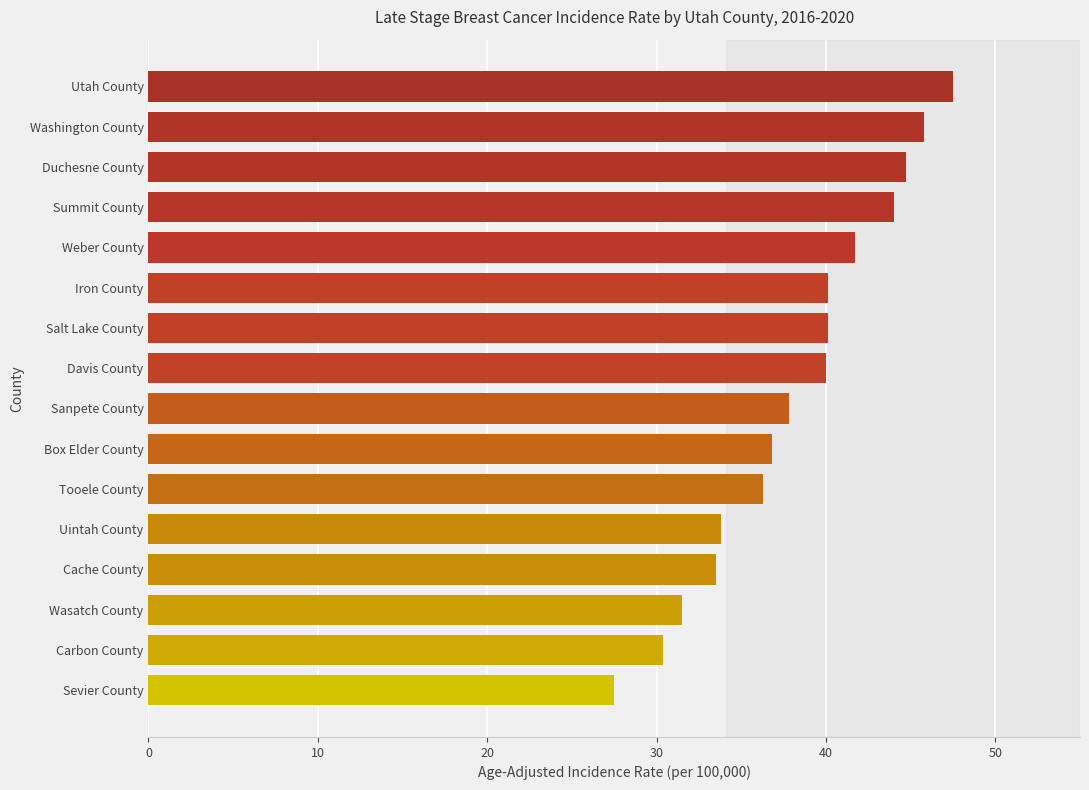

Is it true that the value at Carbon County is 39.7?

False